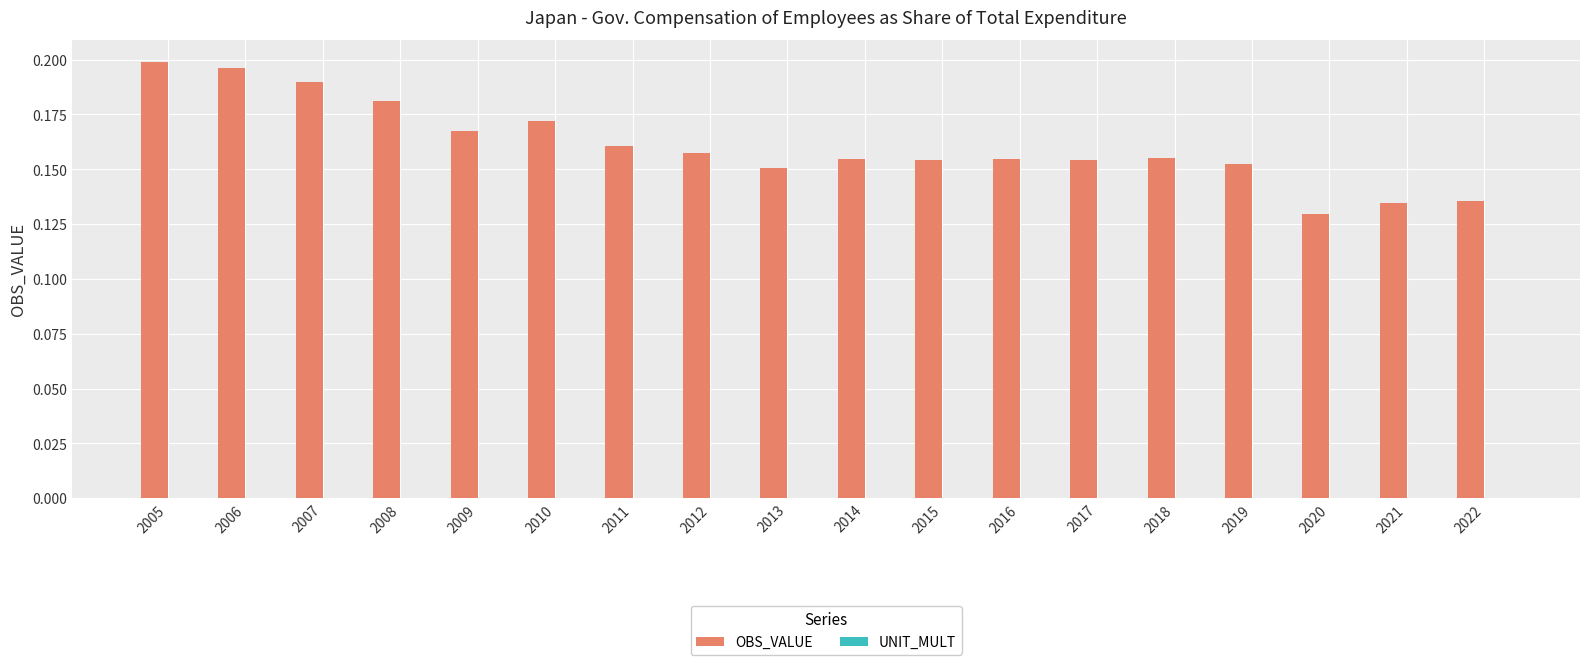

What is the sum of all values?

2.9